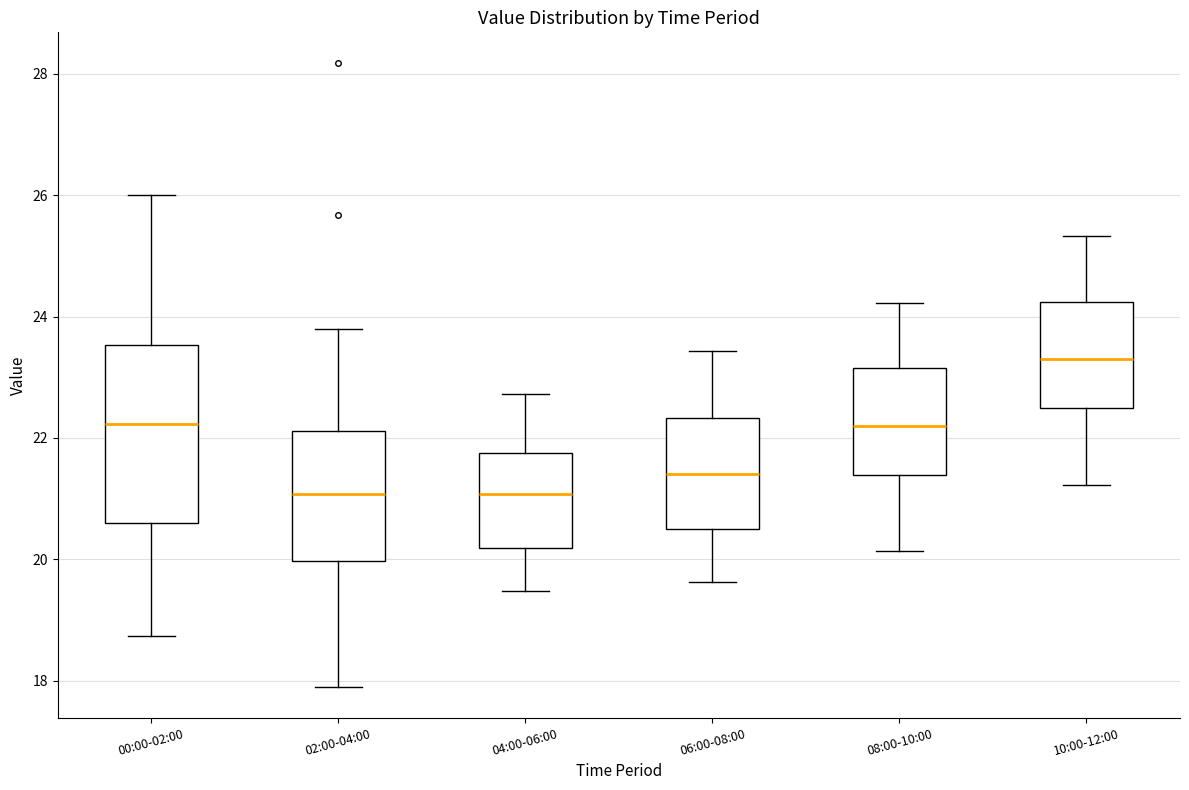

Reading left to right, transcribe this box plot: for each box, give where its median line is, the range the box spans, and where its two whiskers end, as read against the y-axis. The values are not printed on the chart, so give them approximately, as read against the axis.

00:00-02:00: median 22.2, box 20.6 to 23.6, whiskers 18.8 to 26.0
02:00-04:00: median 21.0, box 20.0 to 22.2, whiskers 18.0 to 23.8
04:00-06:00: median 21.0, box 20.2 to 21.8, whiskers 19.4 to 22.8
06:00-08:00: median 21.4, box 20.4 to 22.4, whiskers 19.6 to 23.4
08:00-10:00: median 22.2, box 21.4 to 23.2, whiskers 20.2 to 24.2
10:00-12:00: median 23.4, box 22.4 to 24.2, whiskers 21.2 to 25.4